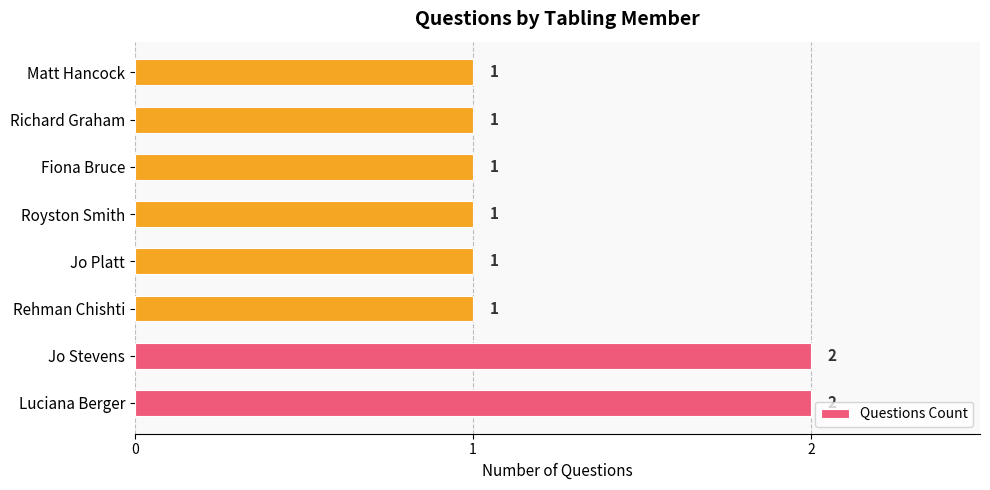

What is the sum of all values?

10